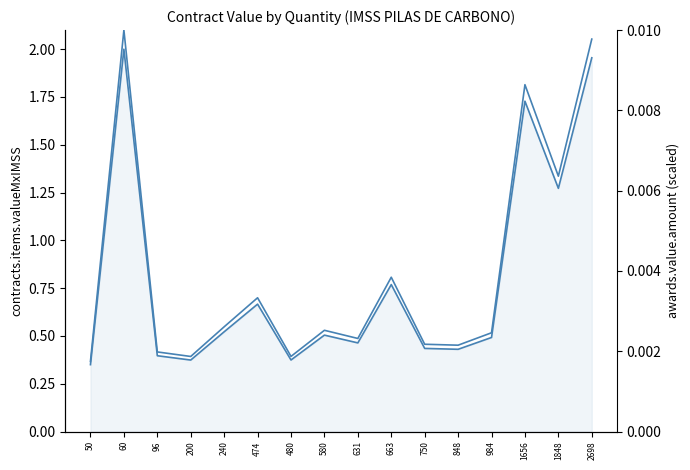

What is the value of the contracts.items.valueMxIMSS point at the 12th from the left?

0.4